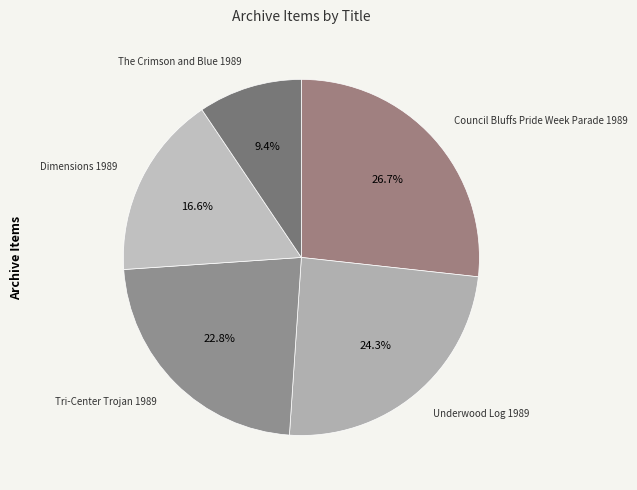

Is there any slice that represents more than half of the pie?

No